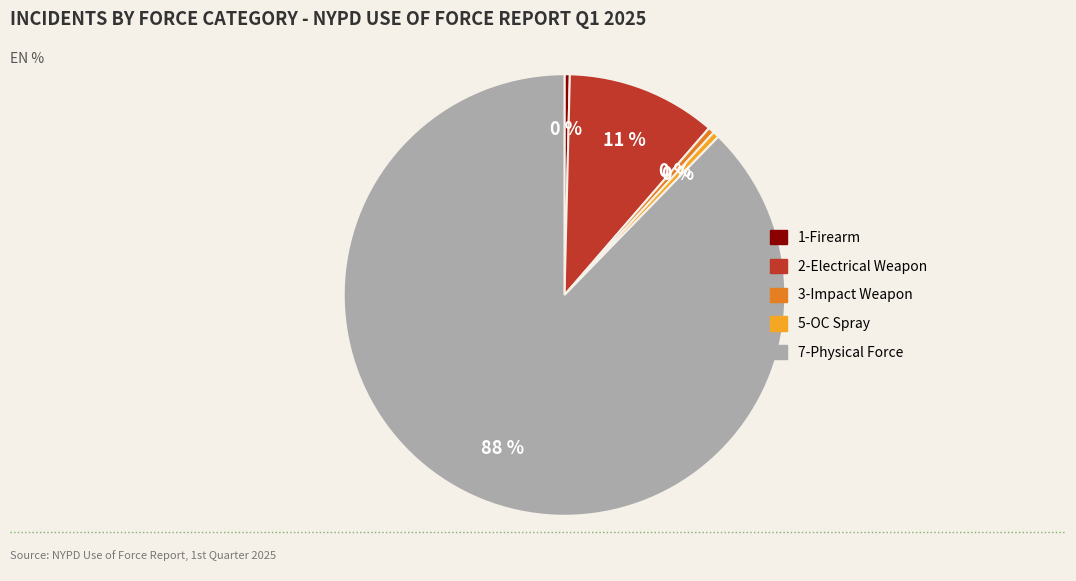

Which category has the biggest portion of the pie?

7-Physical Force